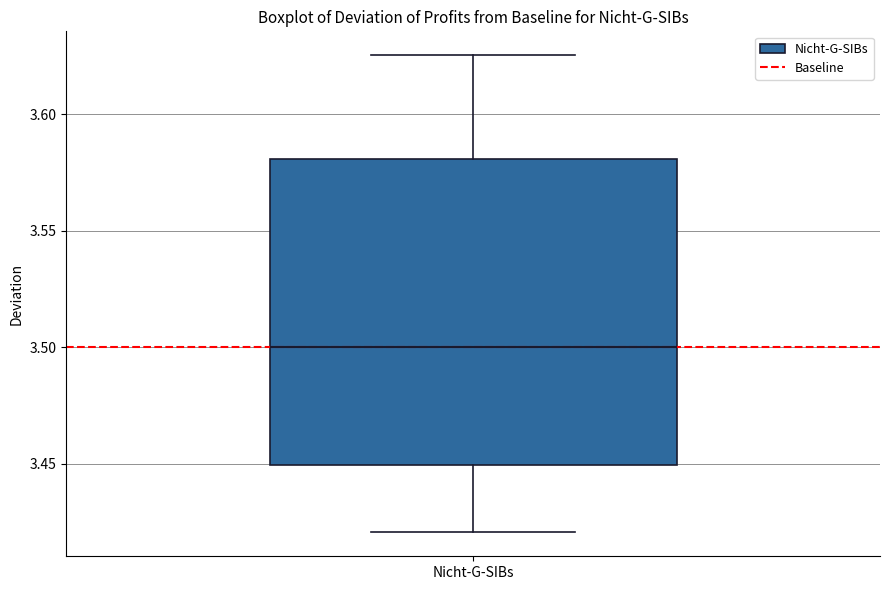

Where does the upper whisker of the box for Nicht-G-SIBs end on the y-axis? The values are not printed on the chart, so give them approximately, as read against the axis.

3.625